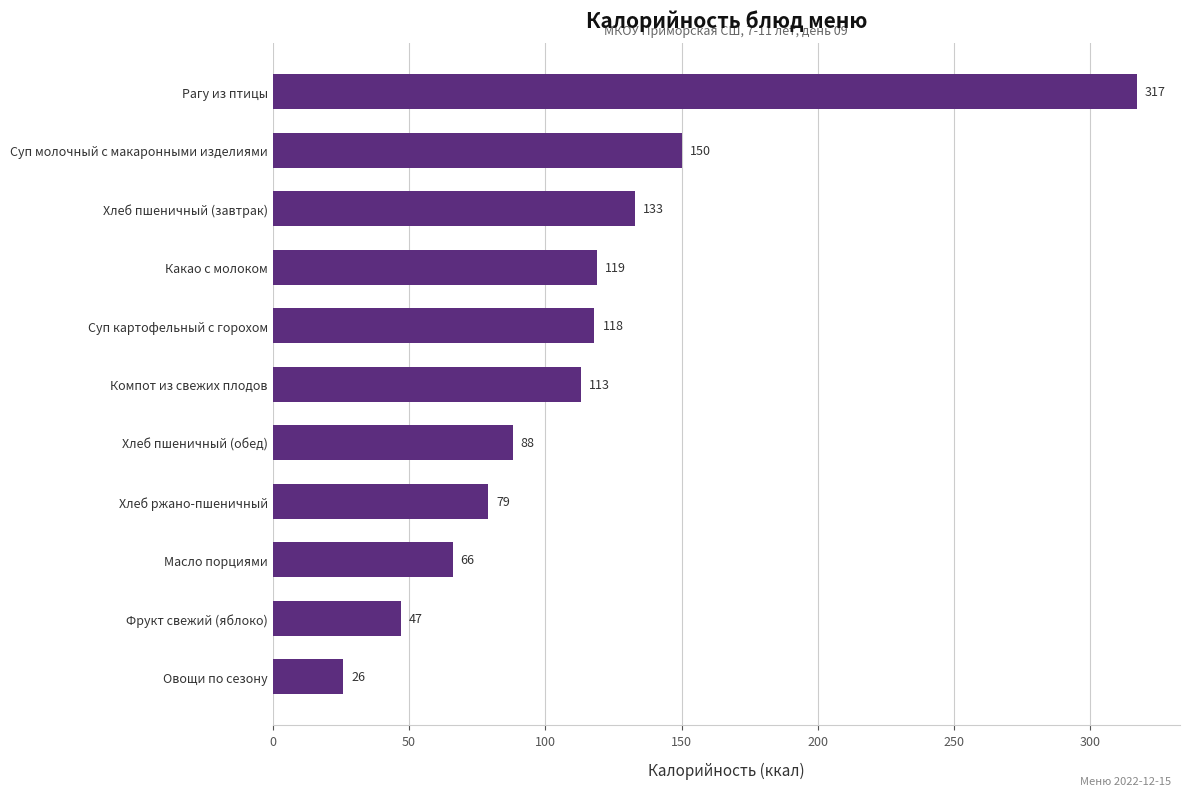

What is the label of the 4th bar from the top?

Какао с молоком